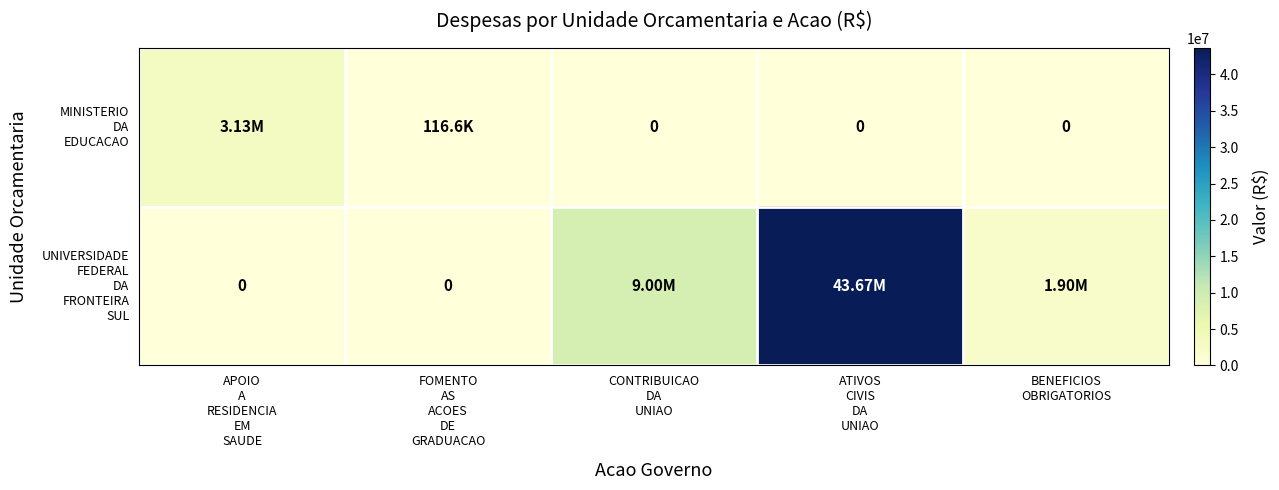

Rank the series by their maximum value, from lowest to highest.

MINISTERIO DA EDUCACAO, UNIVERSIDADE FEDERAL DA FRONTEIRA SUL